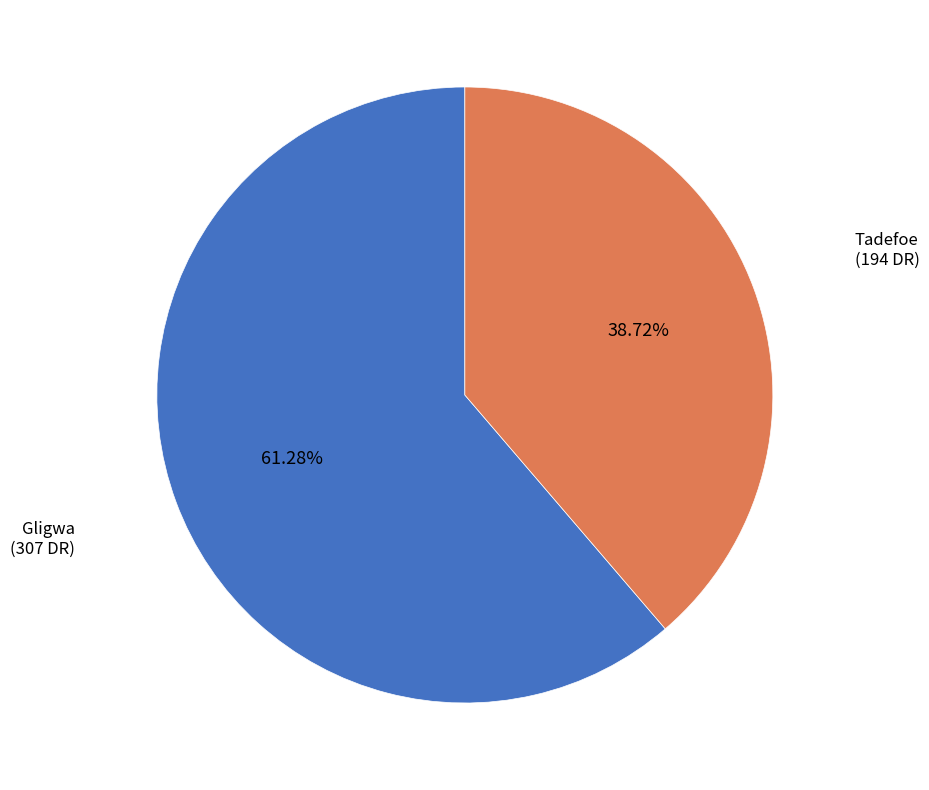

Is there any slice that represents more than half of the pie?

Yes